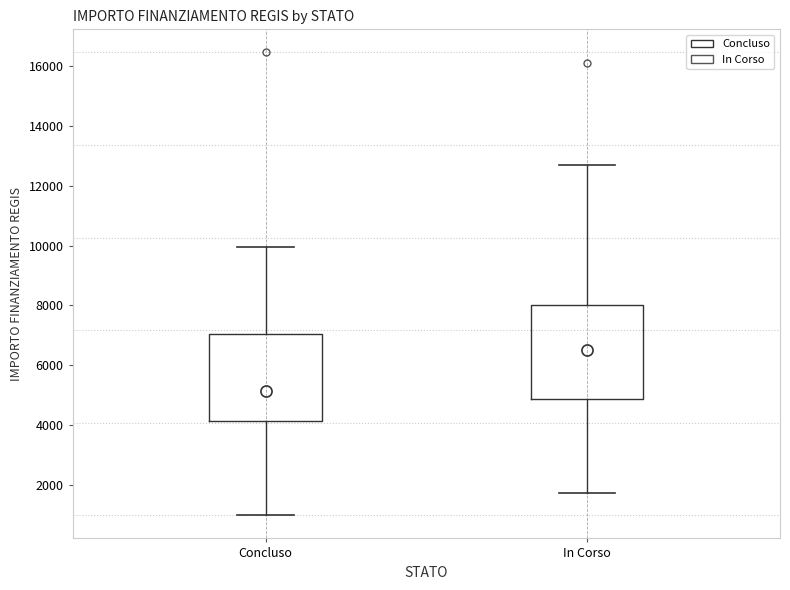

Reading left to right, read every box against the y-axis: the position of its median line, the range the box covers, and the ends of its whiskers. The values are not printed on the chart, so give them approximately, as read against the axis.

Concluso: median 5200, box 4200 to 7000, whiskers 1000 to 10000
In Corso: median 6600, box 4800 to 8000, whiskers 1800 to 12600